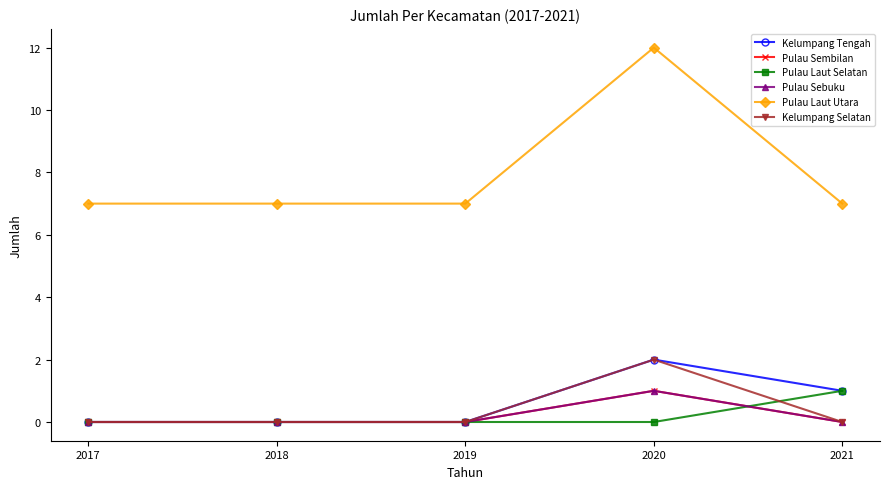

What is the value of the Pulau Sembilan point at the 4th from the left?

1